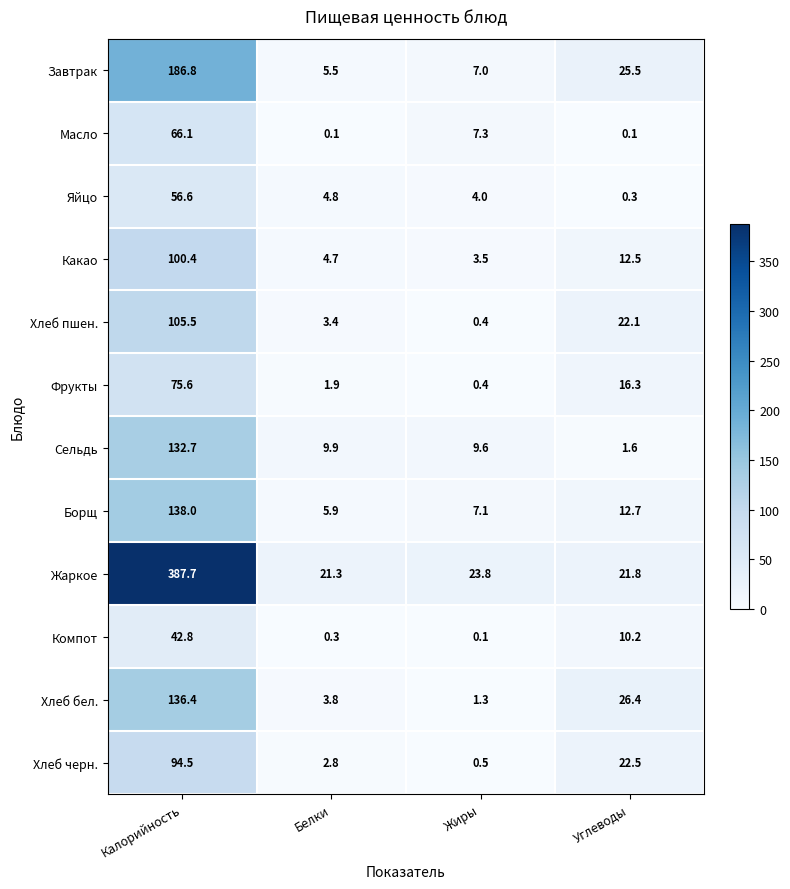

At which category is the sum across all series the highest?

Калорийность